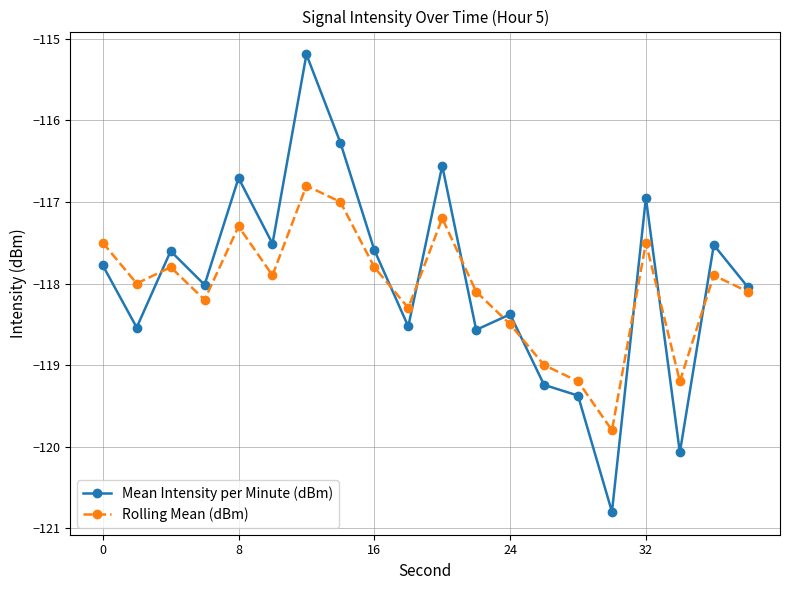

In Rolling Mean (dBm), how many points are higher than both neighbors (excluding endpoints)?

6